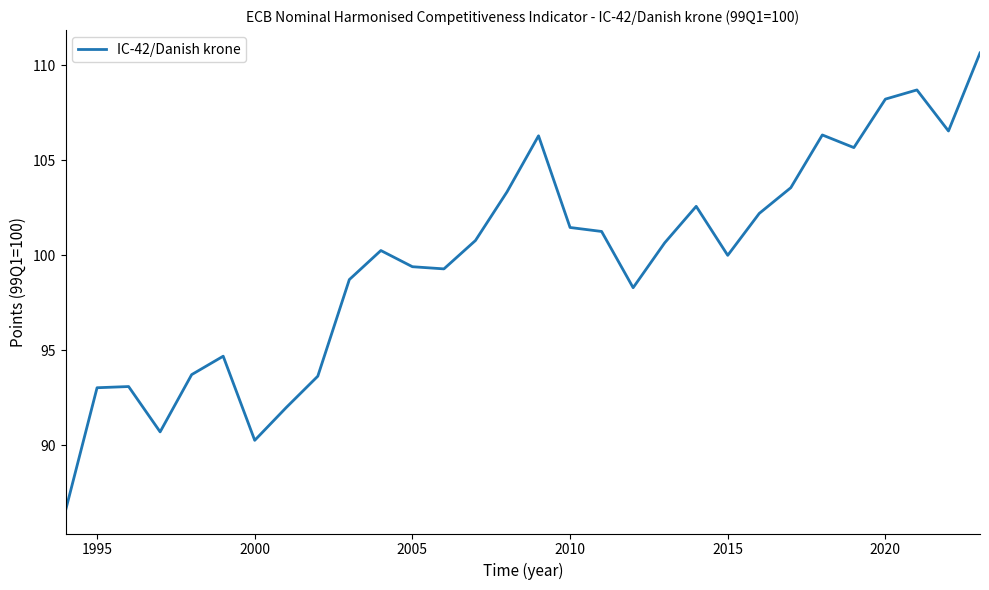

Is this an area chart (filled region under the line)?

No